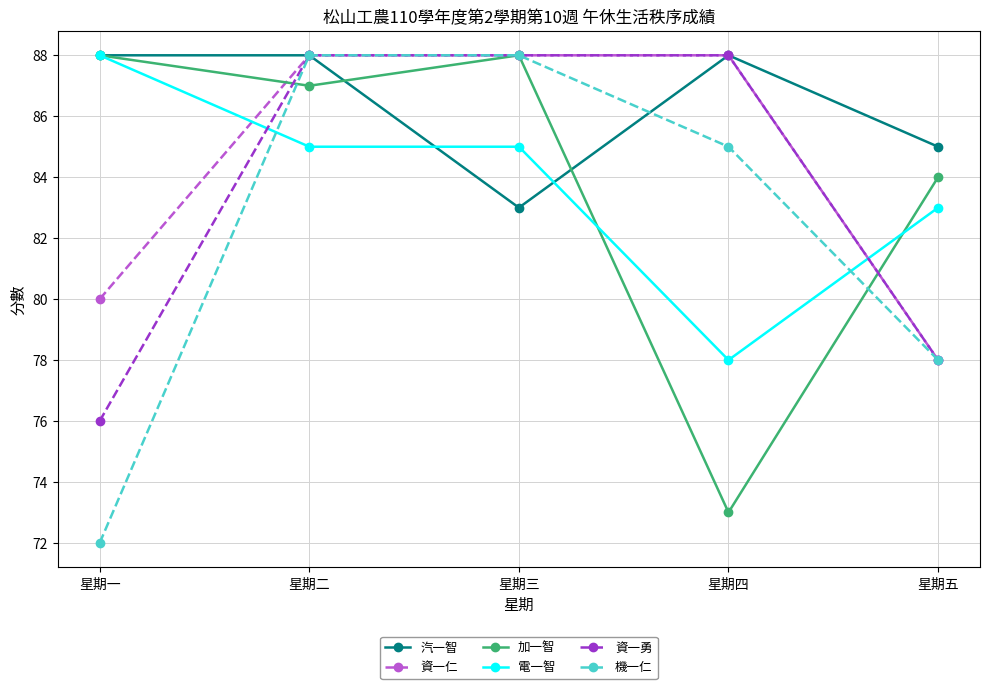

What is the total value across all series at 星期二?

524